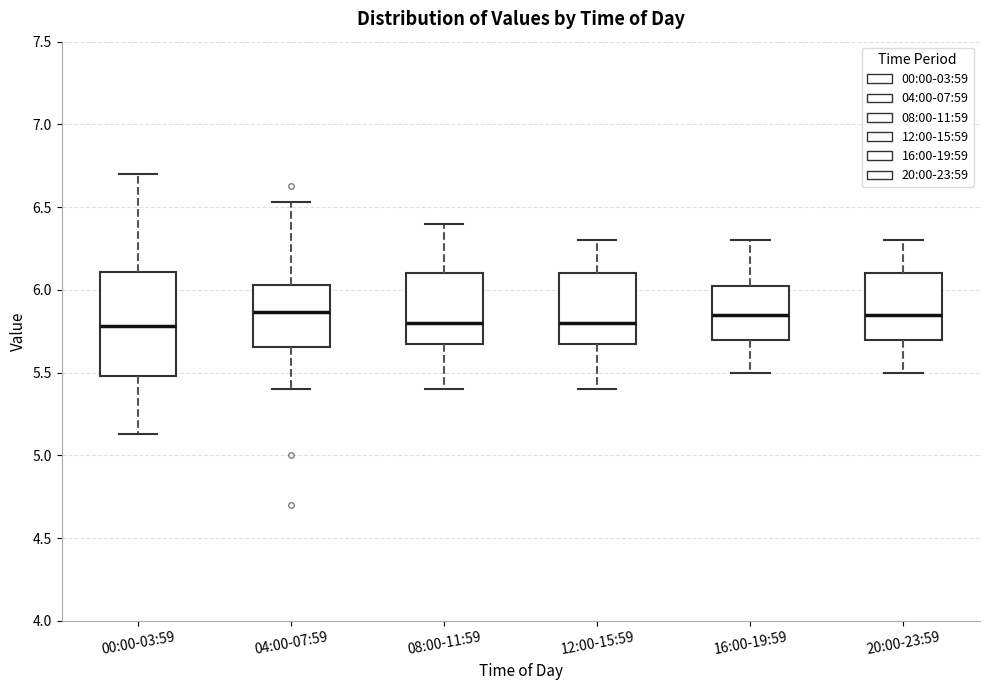

Comparing the boxes themselves (not the whiskers), which one is the tallest?

00:00-03:59